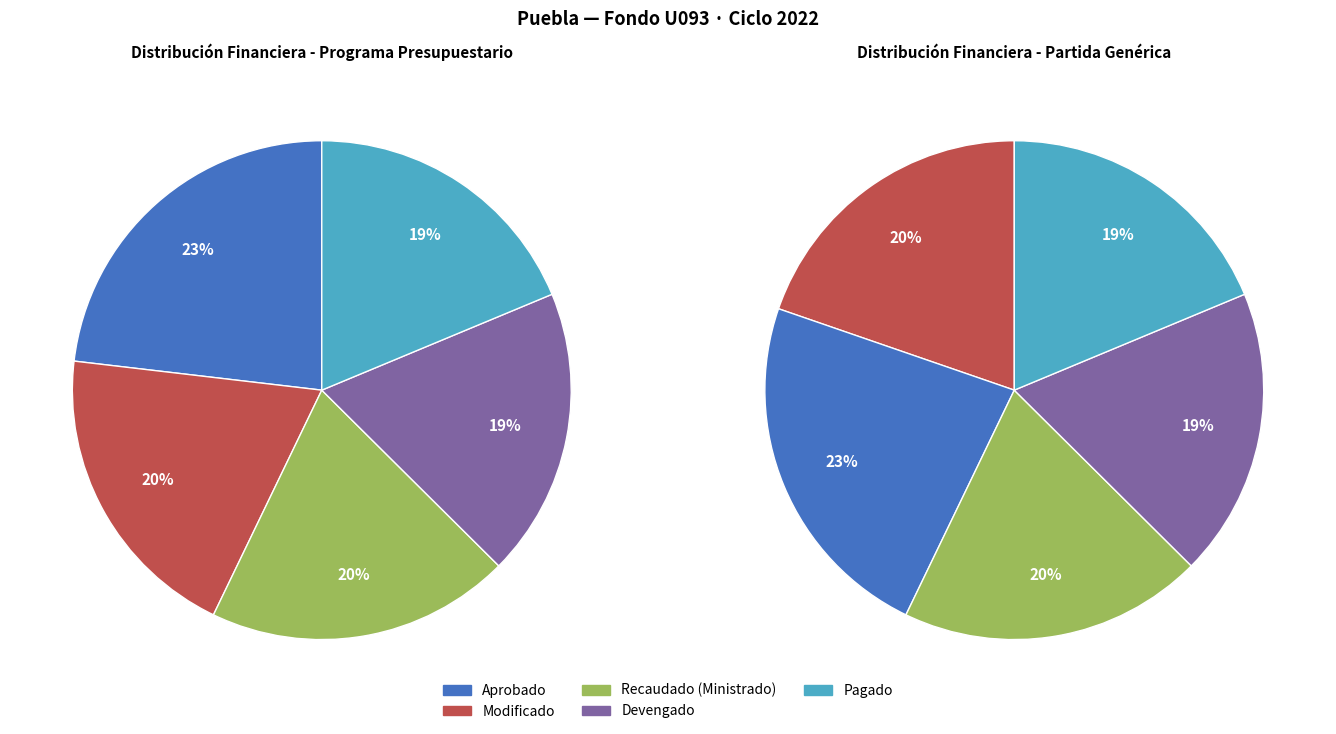

Does Pagado represent more than half of the total?

No